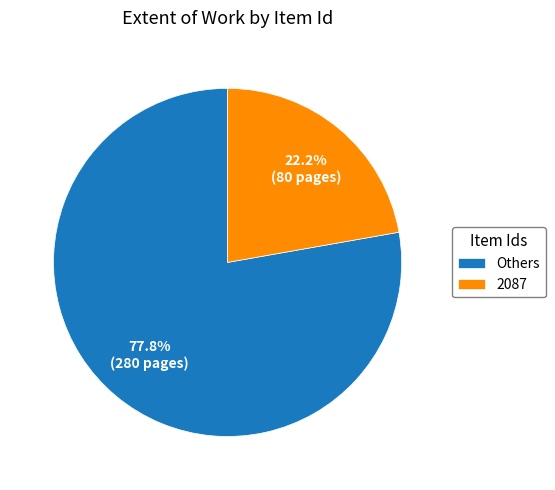

To the nearest percent, what is the average slice percentage?

50%